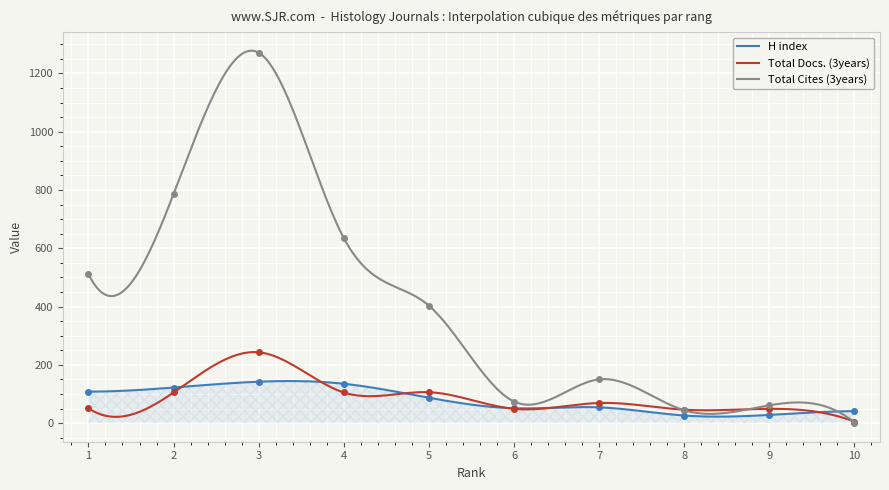

At how many categories does at least one series exceed 130?

6